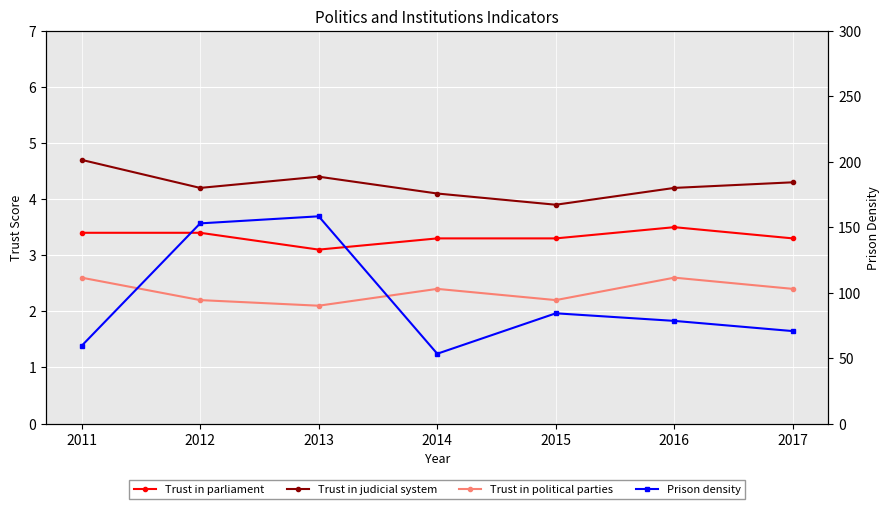

Count the Trust in parliament values in the range 3 to 4.

7